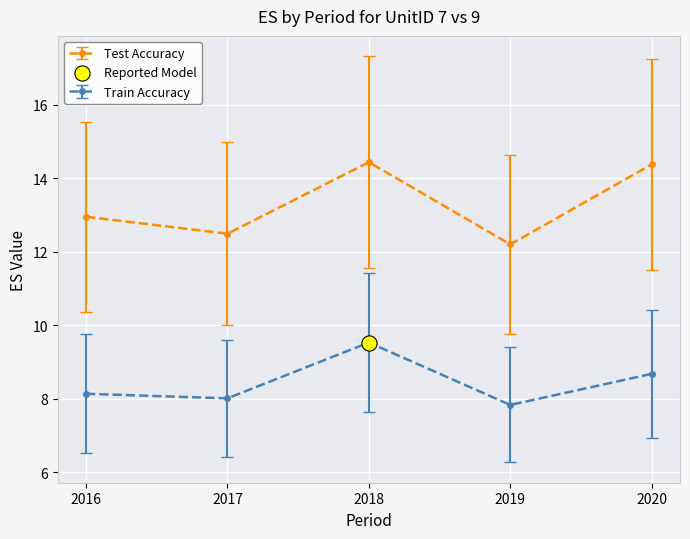

Which series changed the most between 2018 and 2019?

Test Accuracy